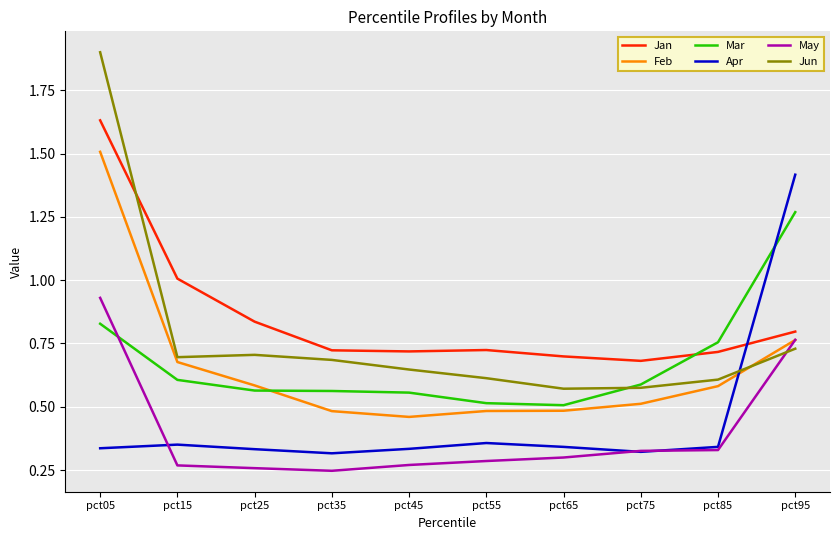

Count the number of categories in the chart.

10